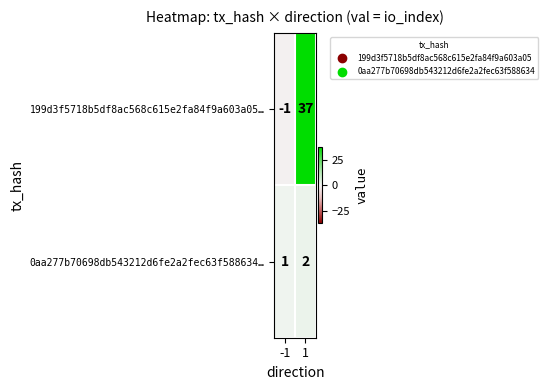

Reading left to right, what are all the values shown in this chart?

199d3f5718b5df8ac568c615e2fa84f9a603a05…: -1	37
0aa277b70698db543212d6fe2a2fec63f588634…: 1	2